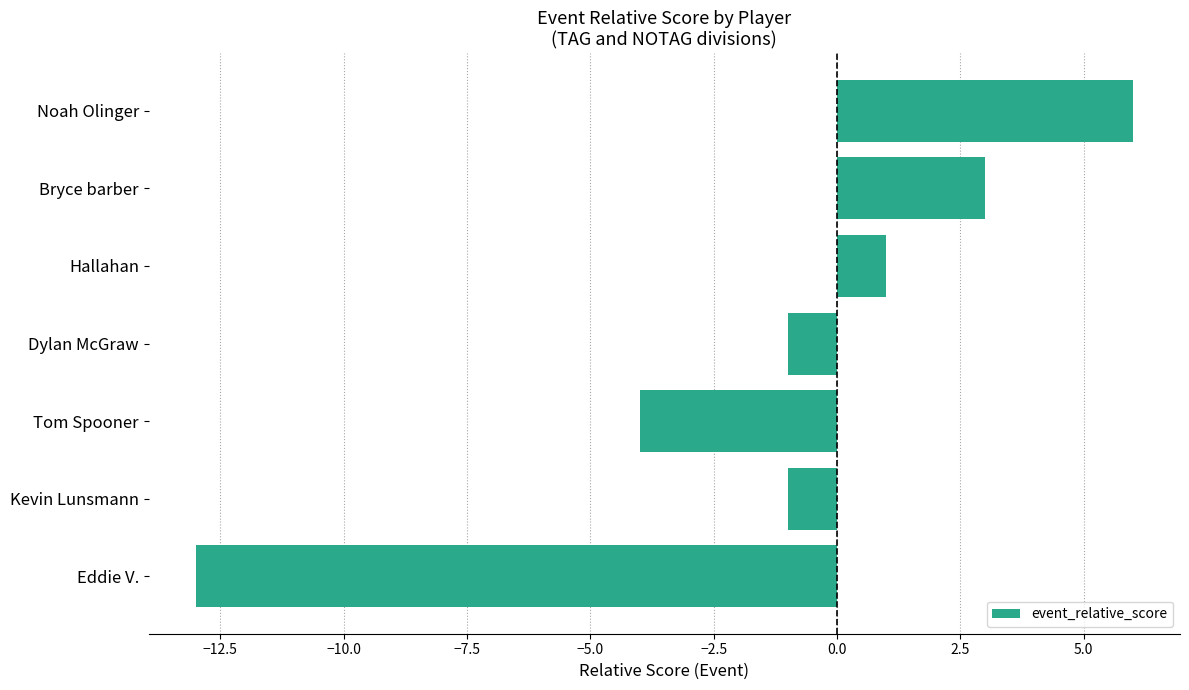

What is the minimum value shown in the chart?

-13